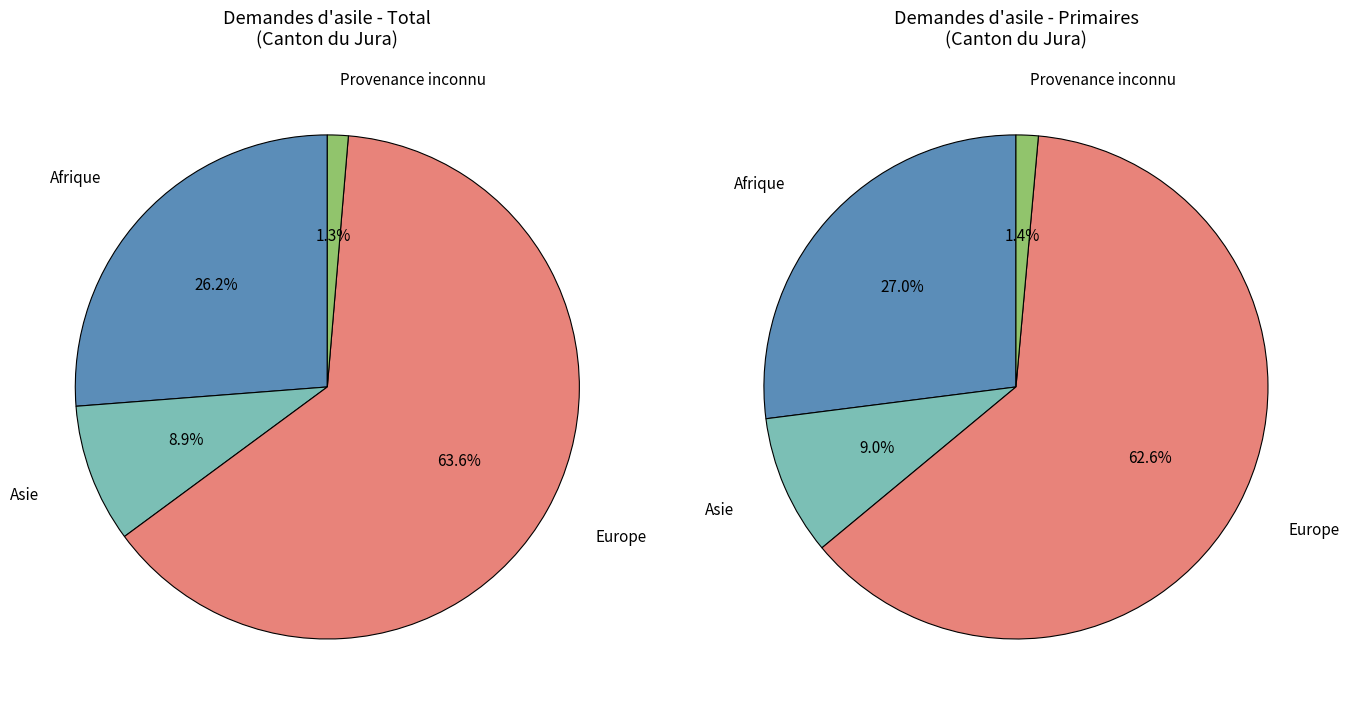

To the nearest percent, what is the difference between the Provenance inconnu and Afrique slice percentages?

25%